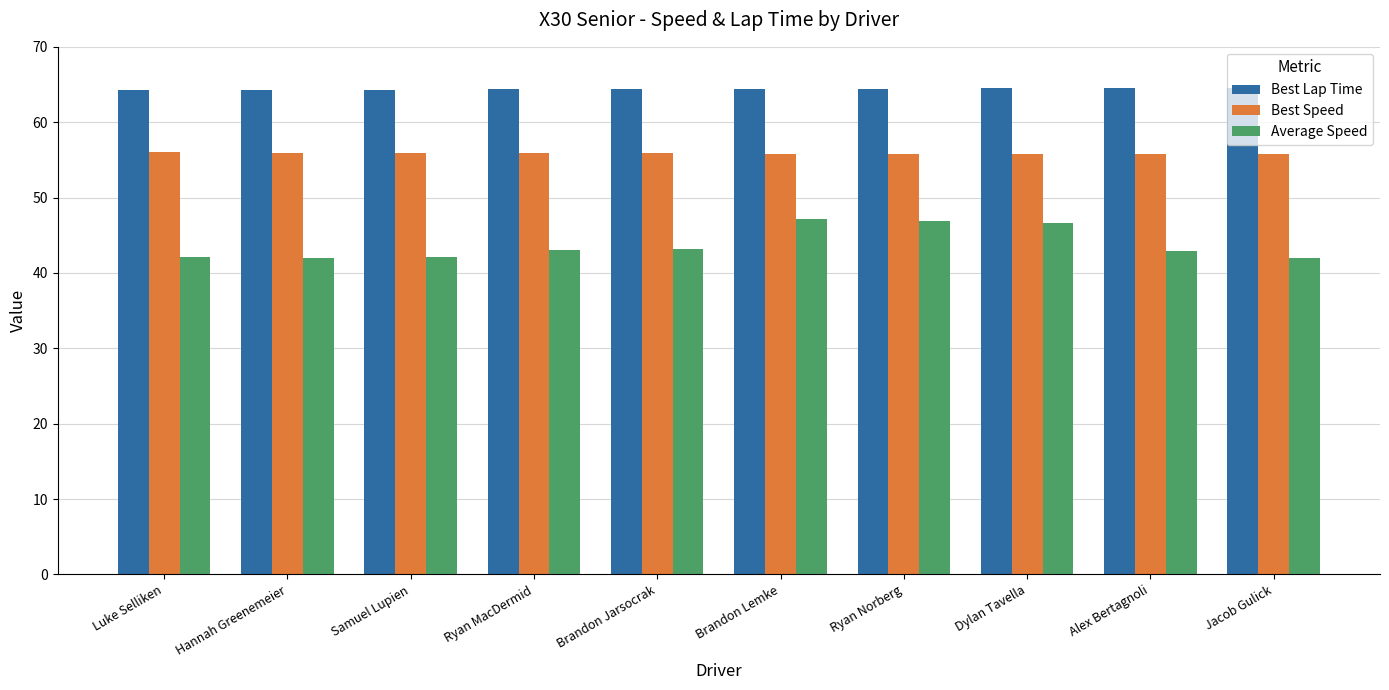

What is the lowest value of the Average Speed series?

42.0